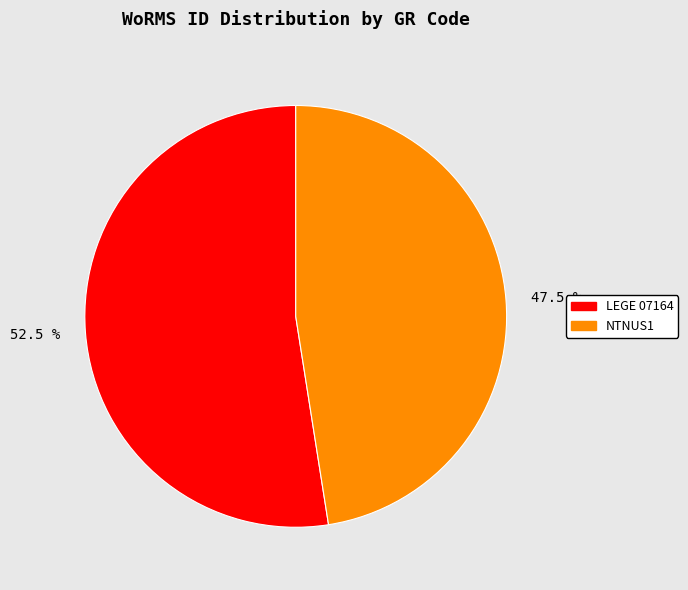

How much of the chart is everything except 52.5 %?

47.5%